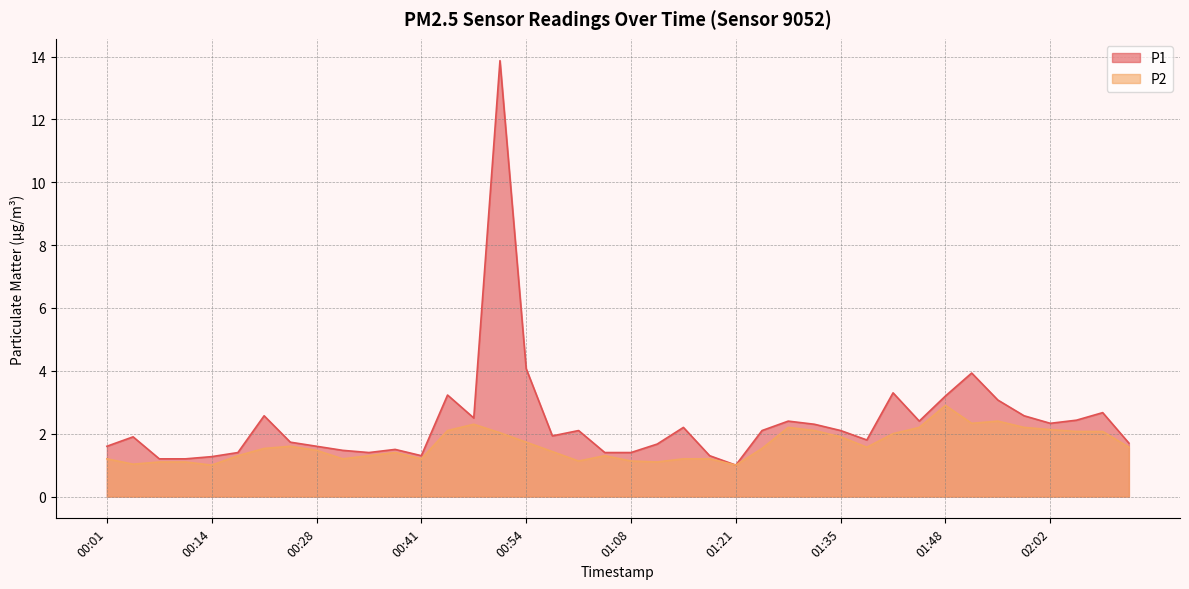

What is the smallest value displayed?

1.0